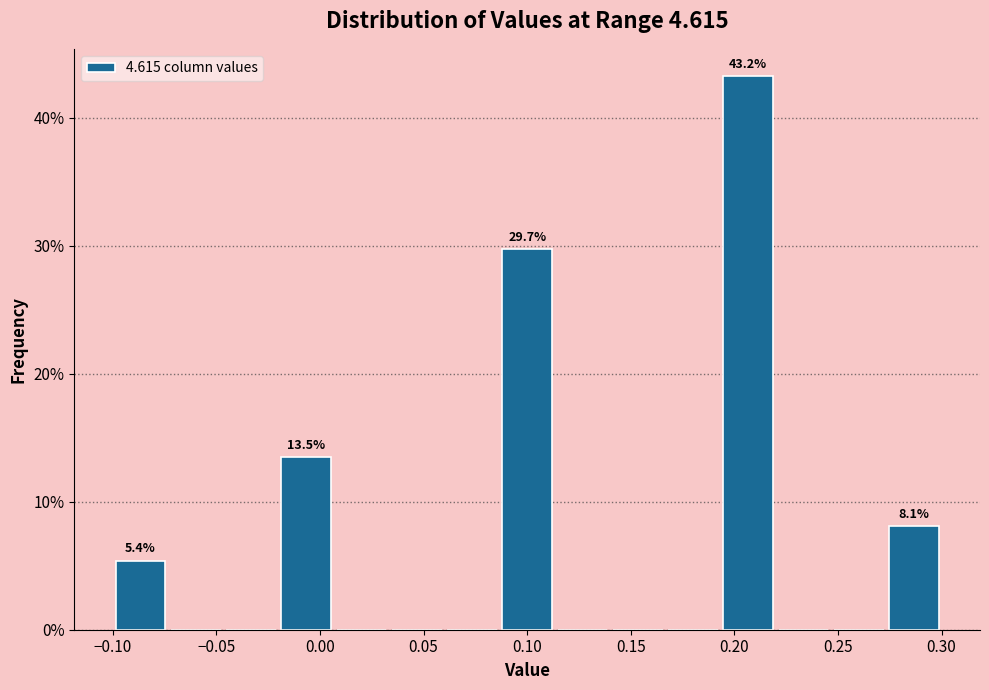

Which range on the x-axis has the tallest bar?

0.195 to 0.220